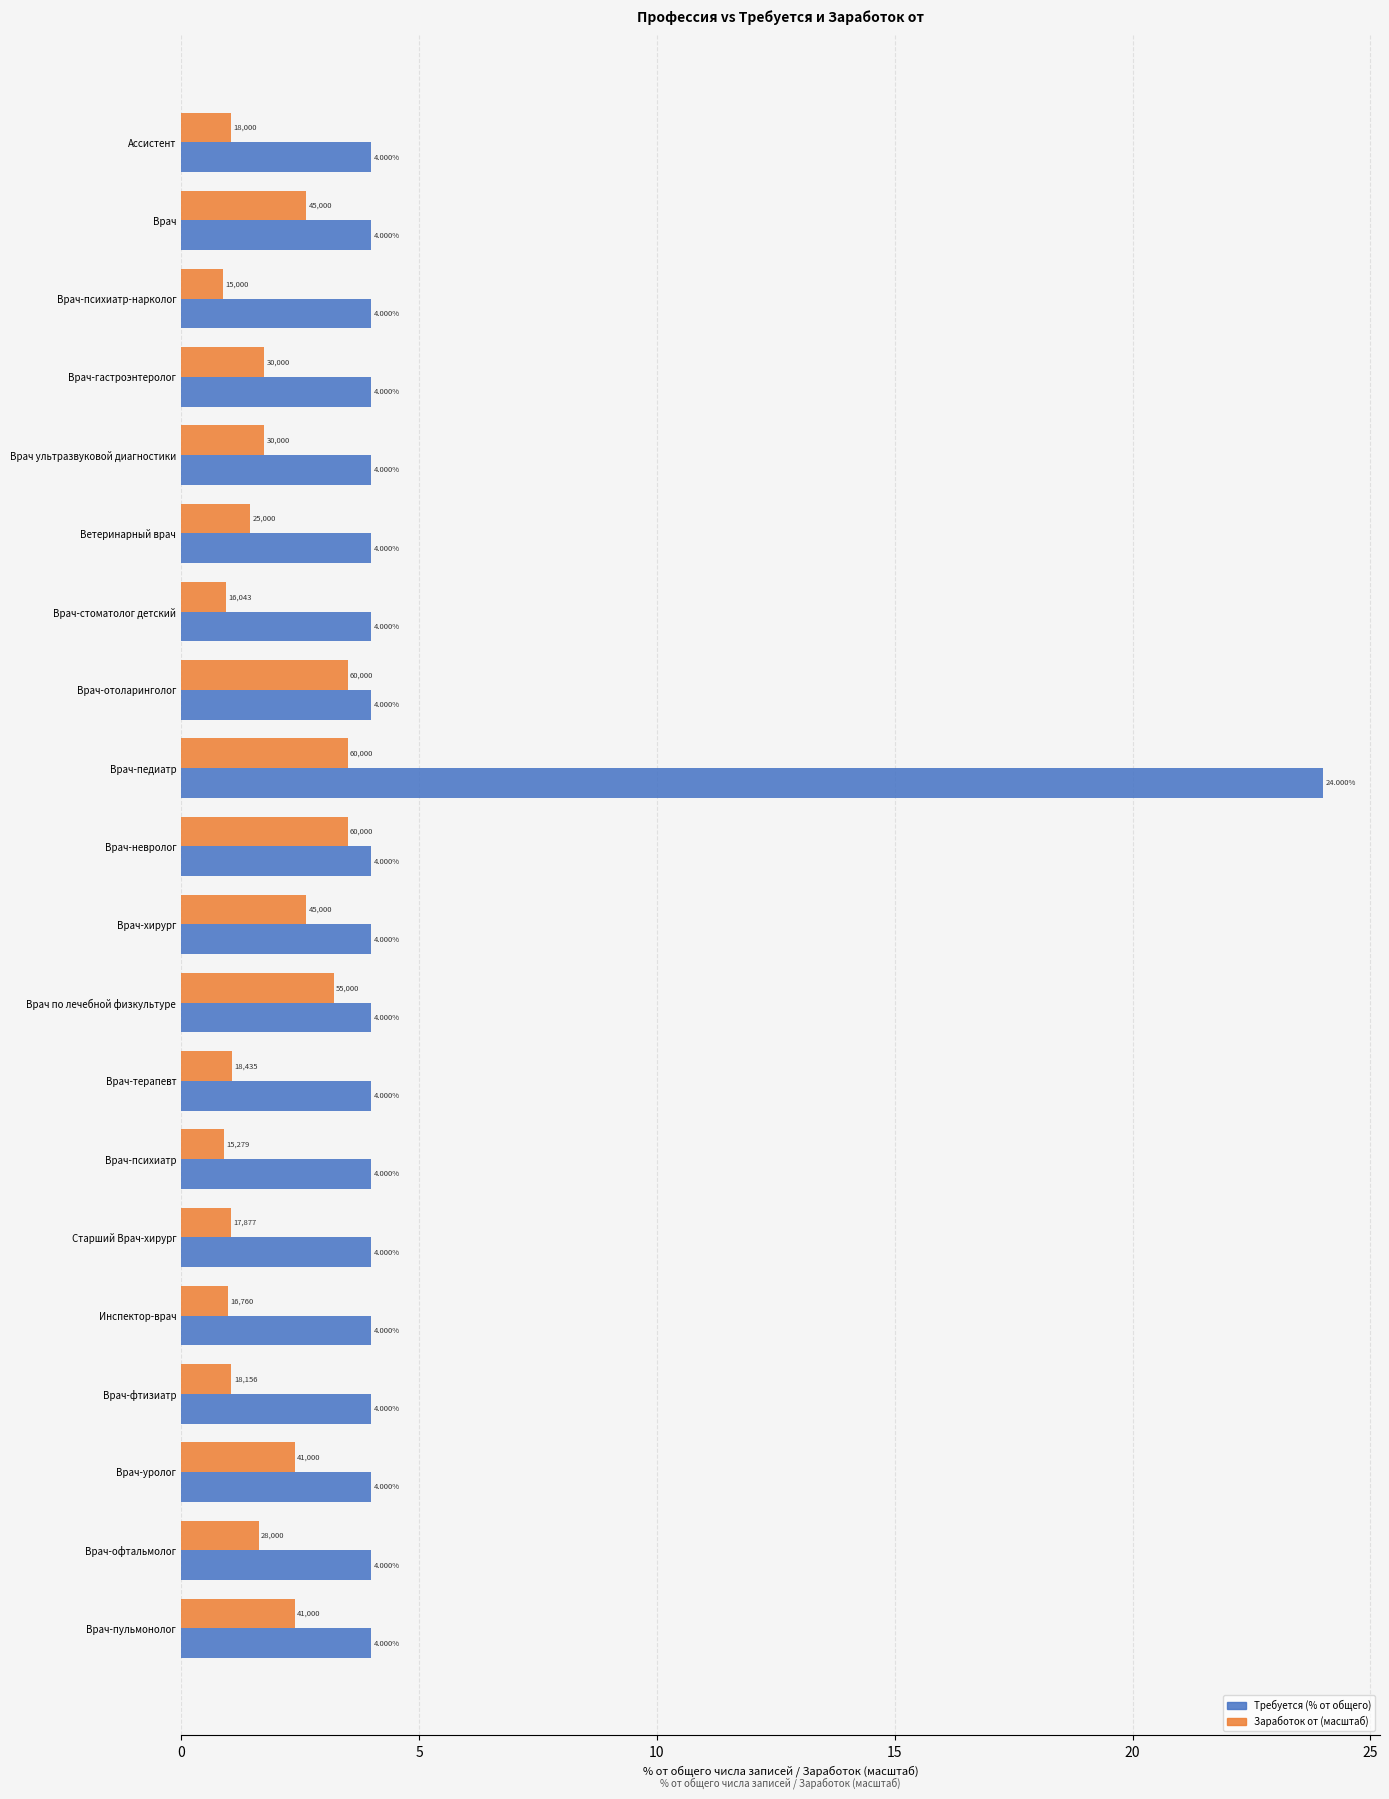

Which series changed the most between Врач-гастроэнтеролог and Инспектор-врач?

Заработок от (масштаб)